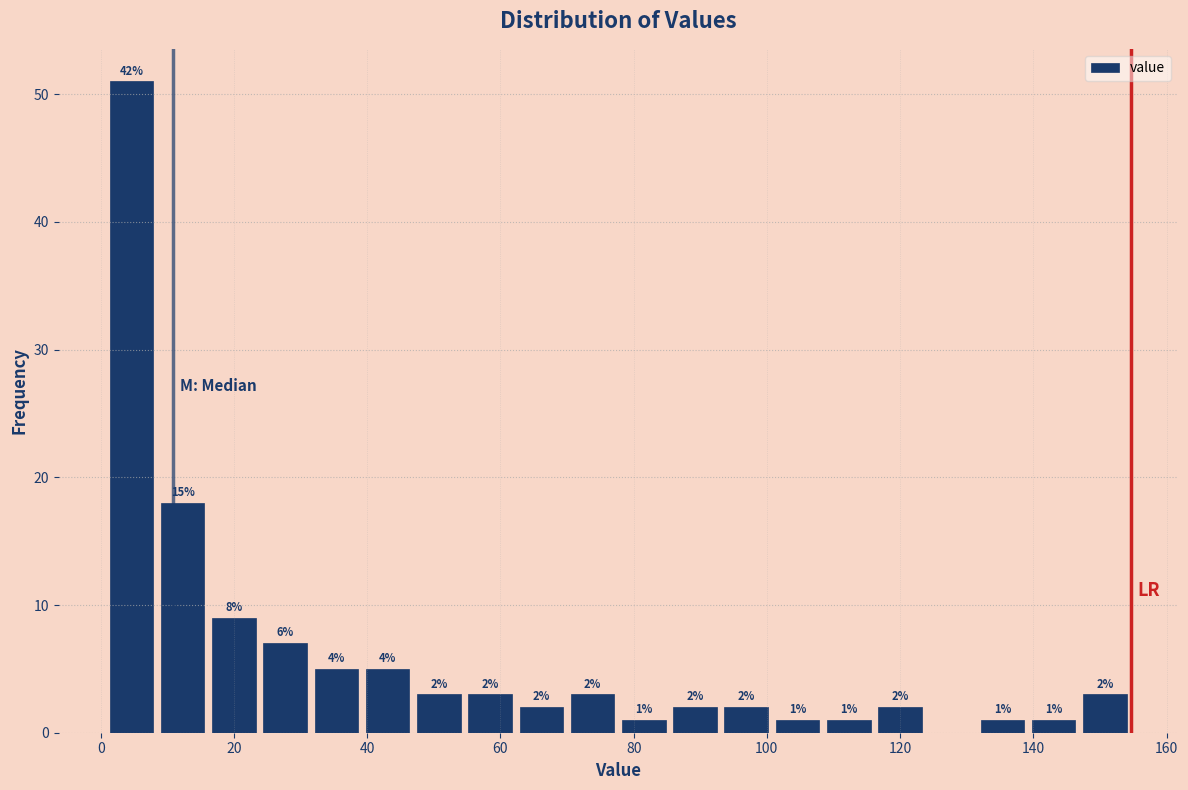

Read against the x-axis, roughly where is the centre of the tallest bar?

4